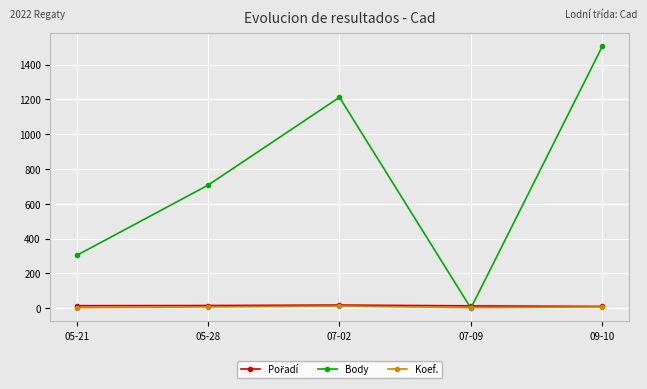

Which series has the largest range (max minus min)?

Body